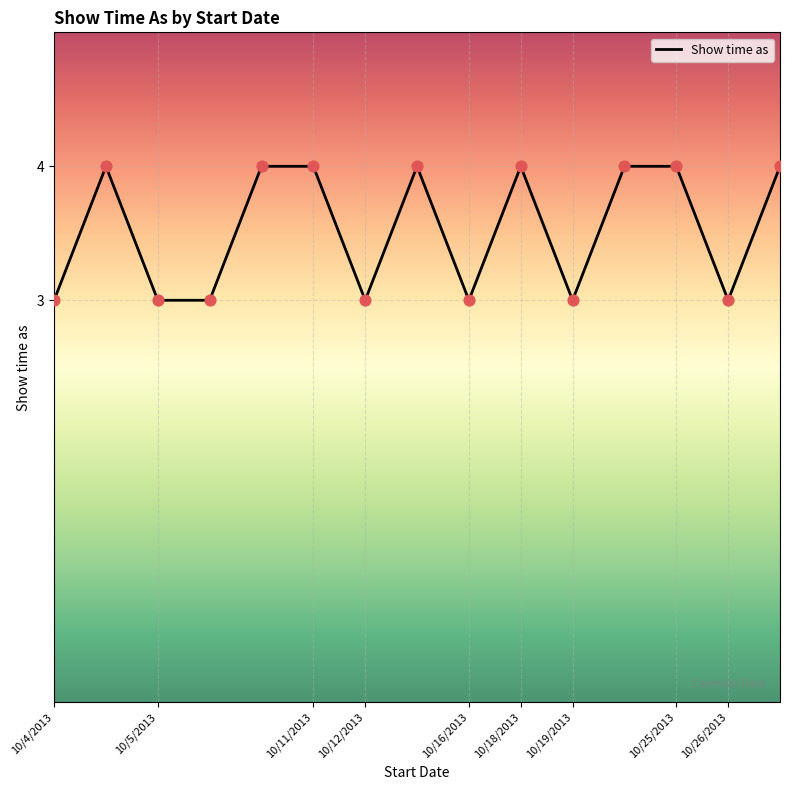

What is the smallest value displayed?

3